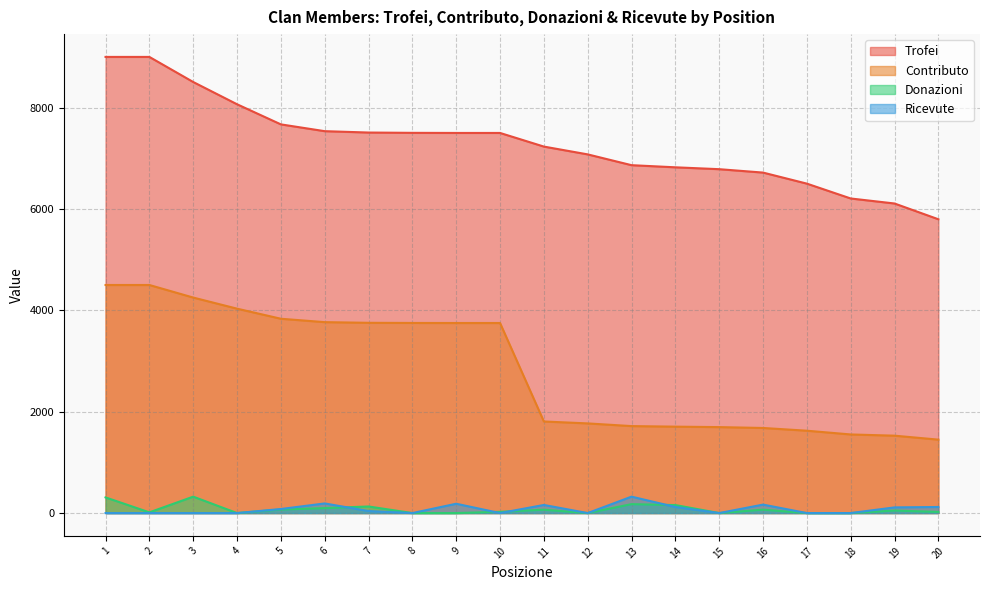

At which category is the sum across all series the highest?

1